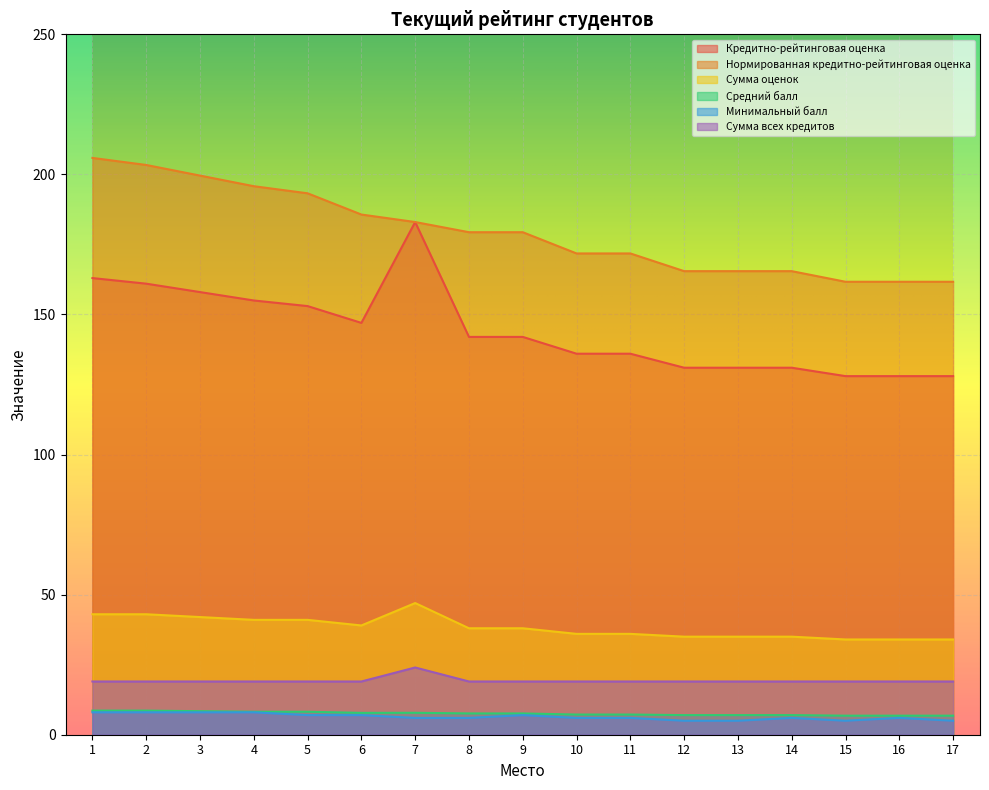

True or false: Нормированная кредитно-рейтинговая оценка and Кредитно-рейтинговая оценка cross at least once.

False